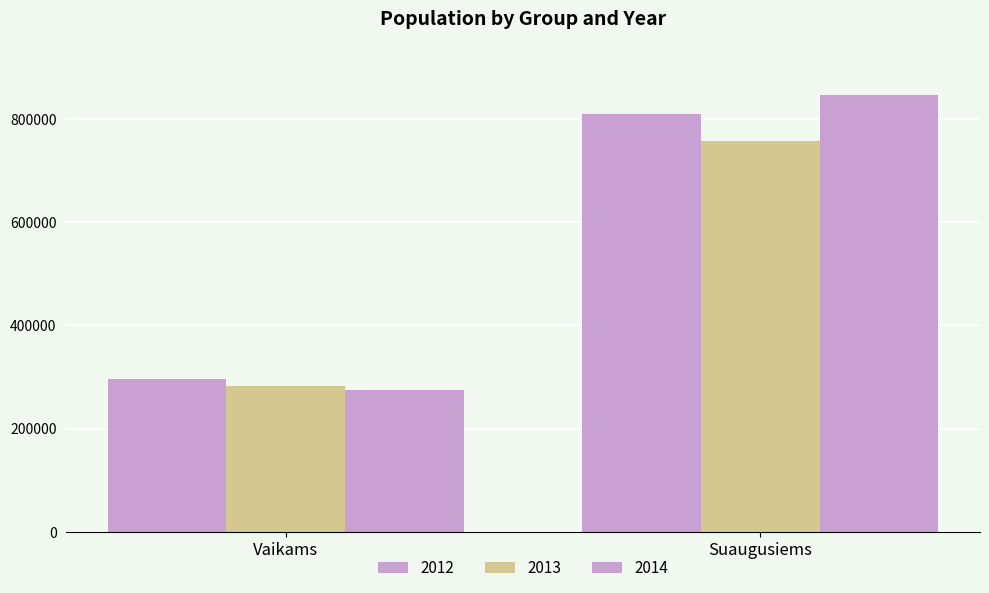

How many data points in 2013 are less than 756560?

1